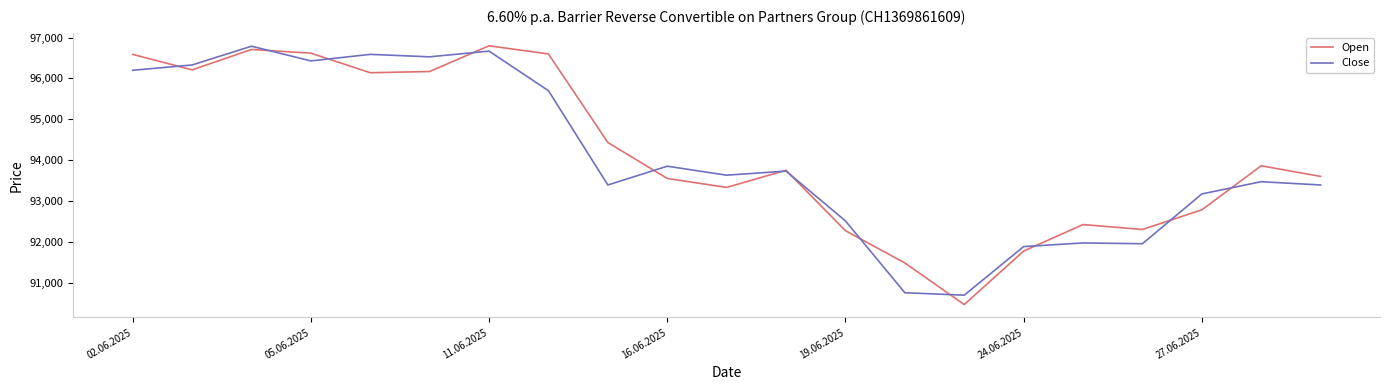

True or false: Open and Close cross at least once.

True